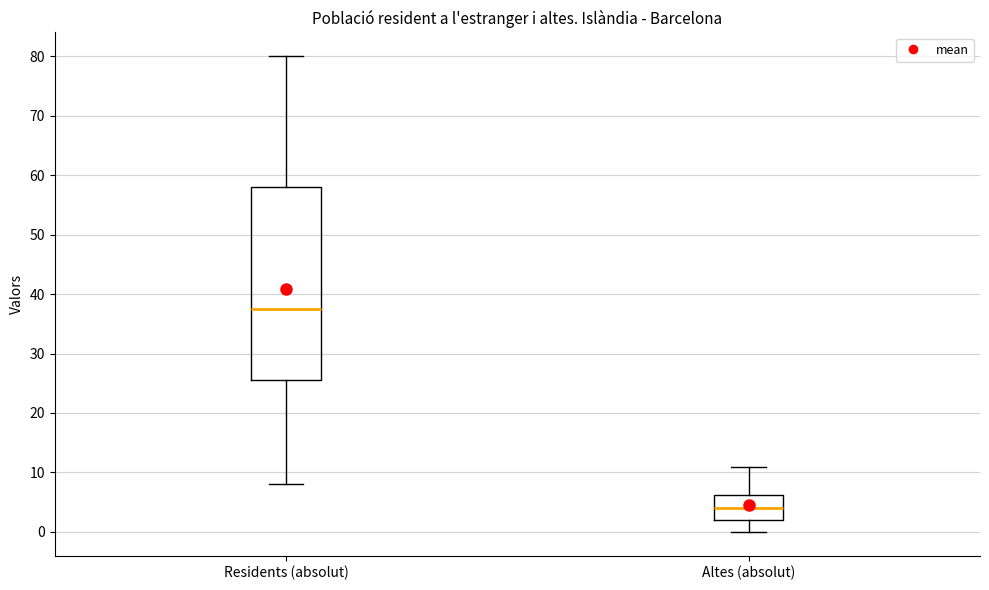

Which box has the lowest median line?

Altes (absolut)